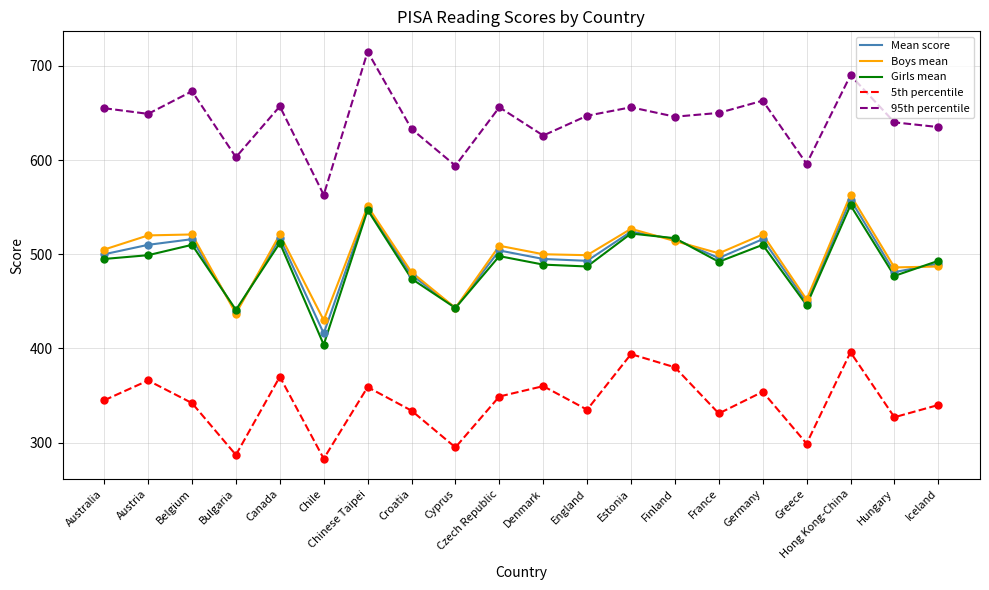

At how many categories does at least one series exceed 450?

20